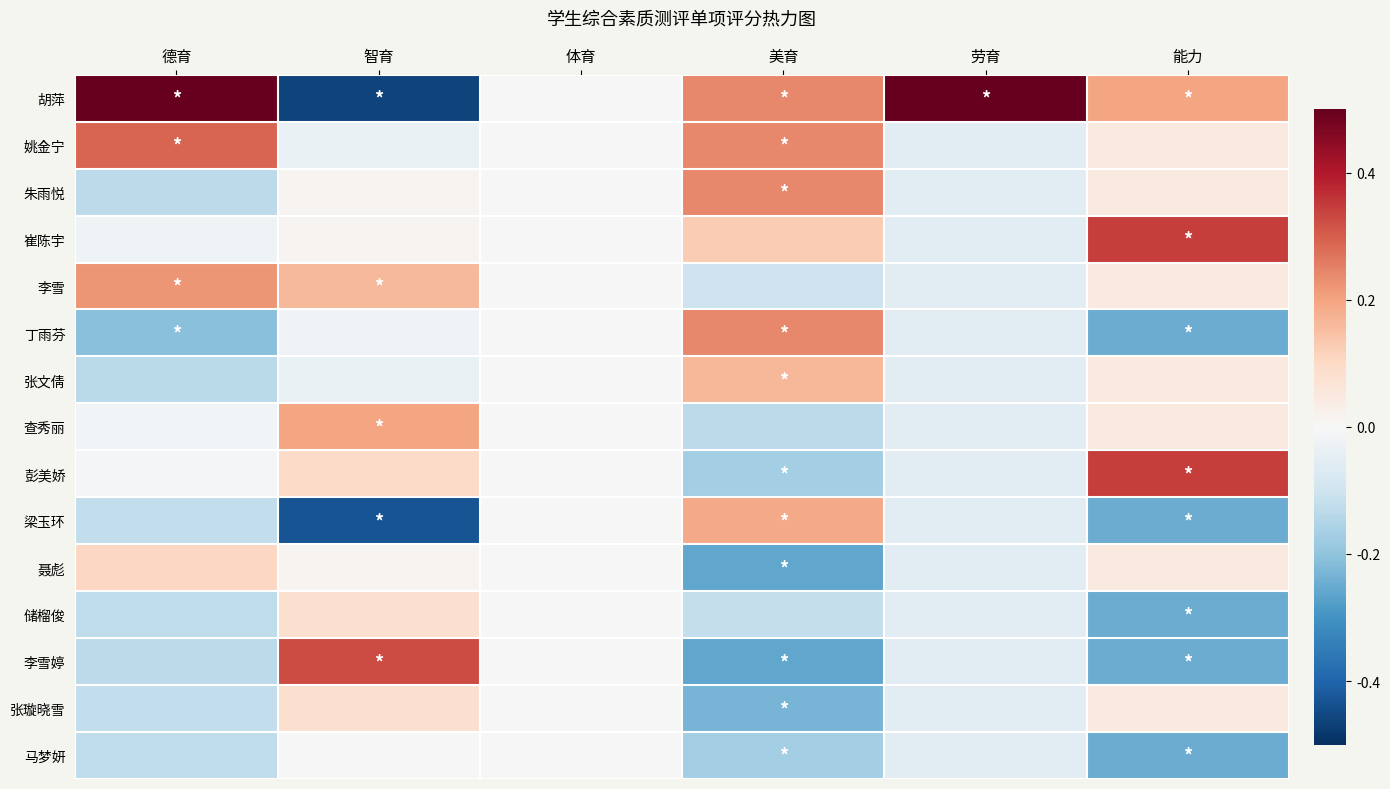

How many data points does each series have?

6